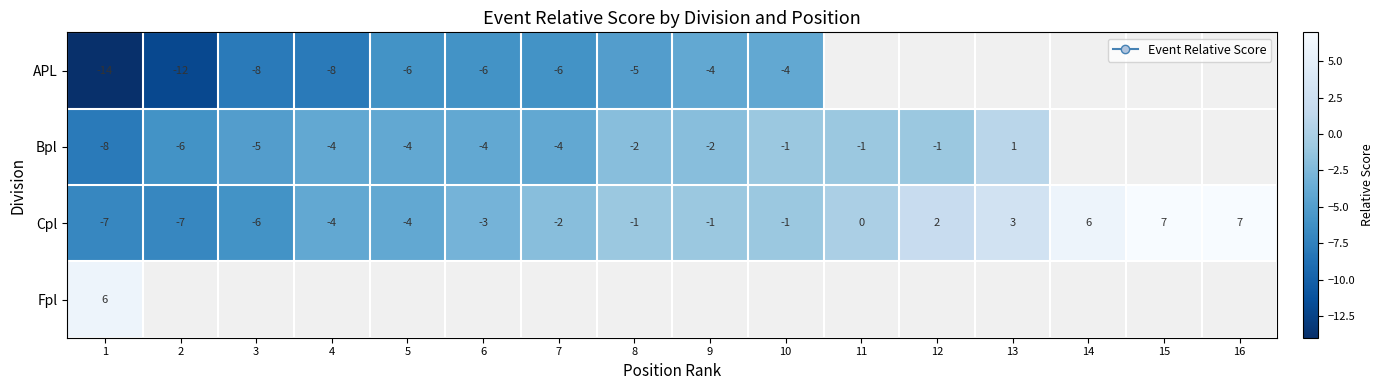

At which category is the sum across all series the highest?

1